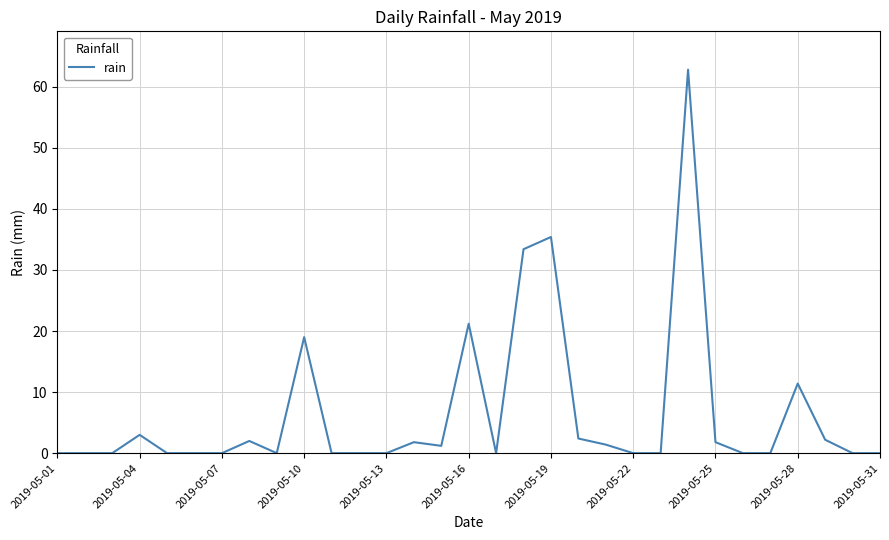

What is the maximum value shown in the chart?

62.8